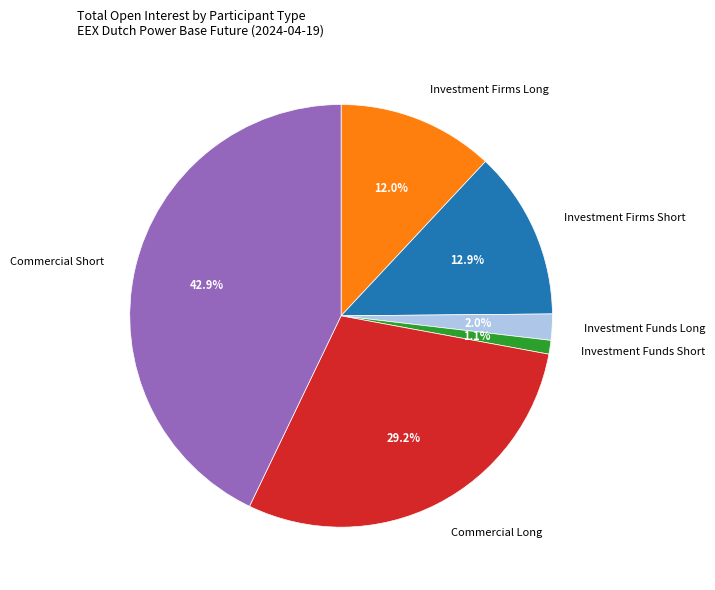

Do Investment Funds Short and Investment Firms Long together represent more than half of the pie?

No